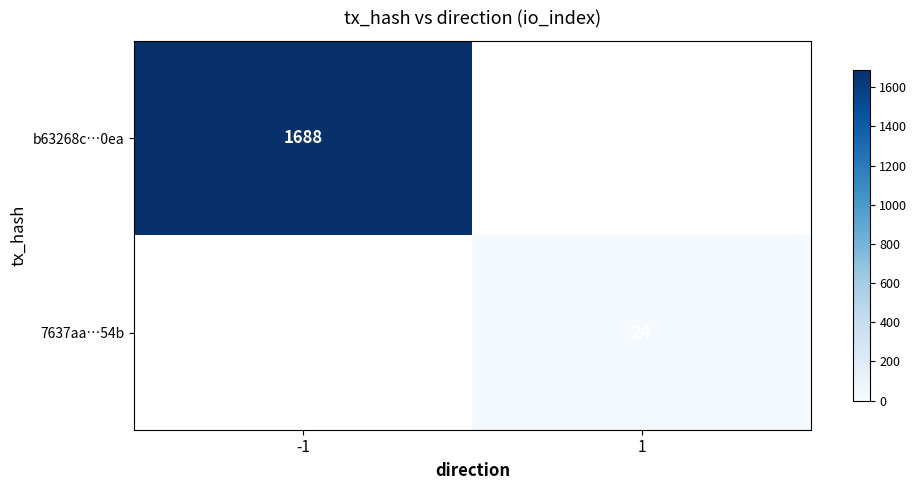

The value of b63268c…0ea at -1 is 1688. True or false?

True